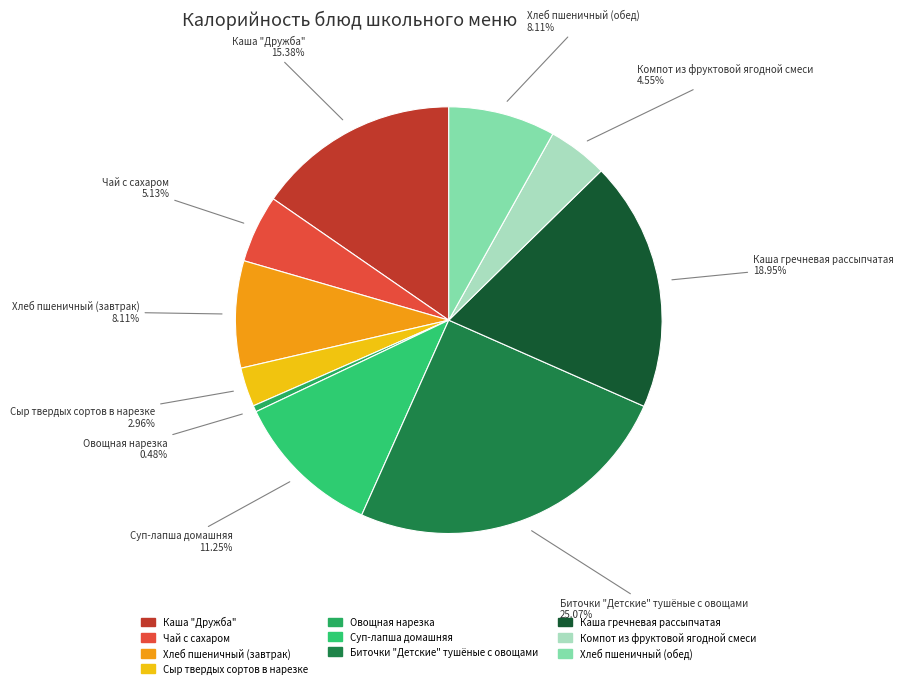

Which slice is the largest?

Биточки "Детские" тушёные с овощами